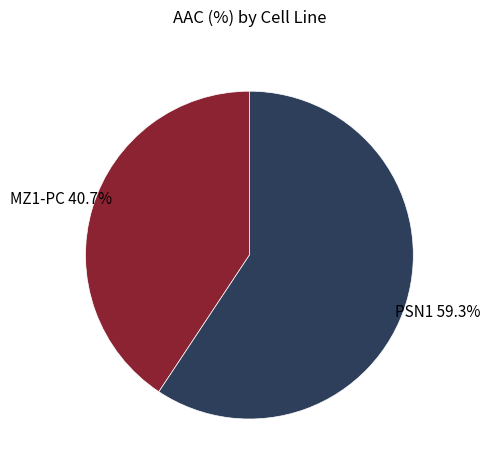

Is there a majority slice in this chart?

Yes